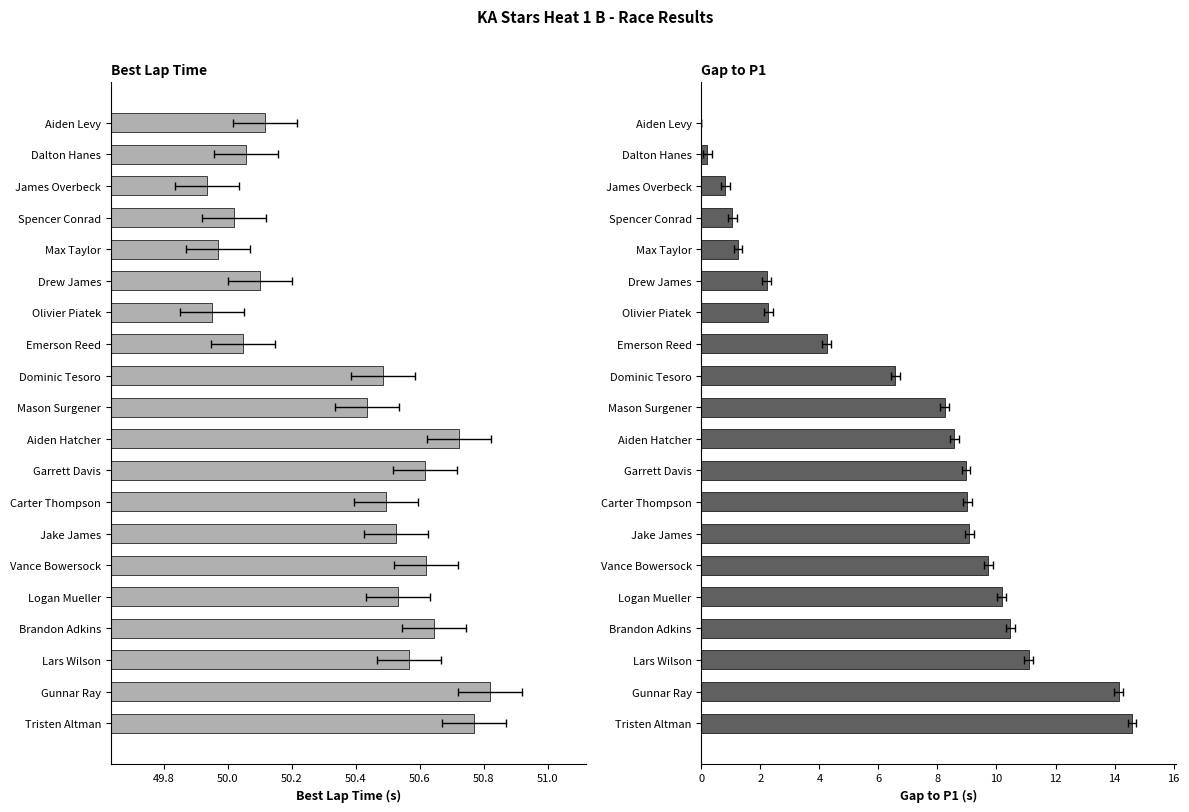

What is the maximum value for Best Lap time?

50.8